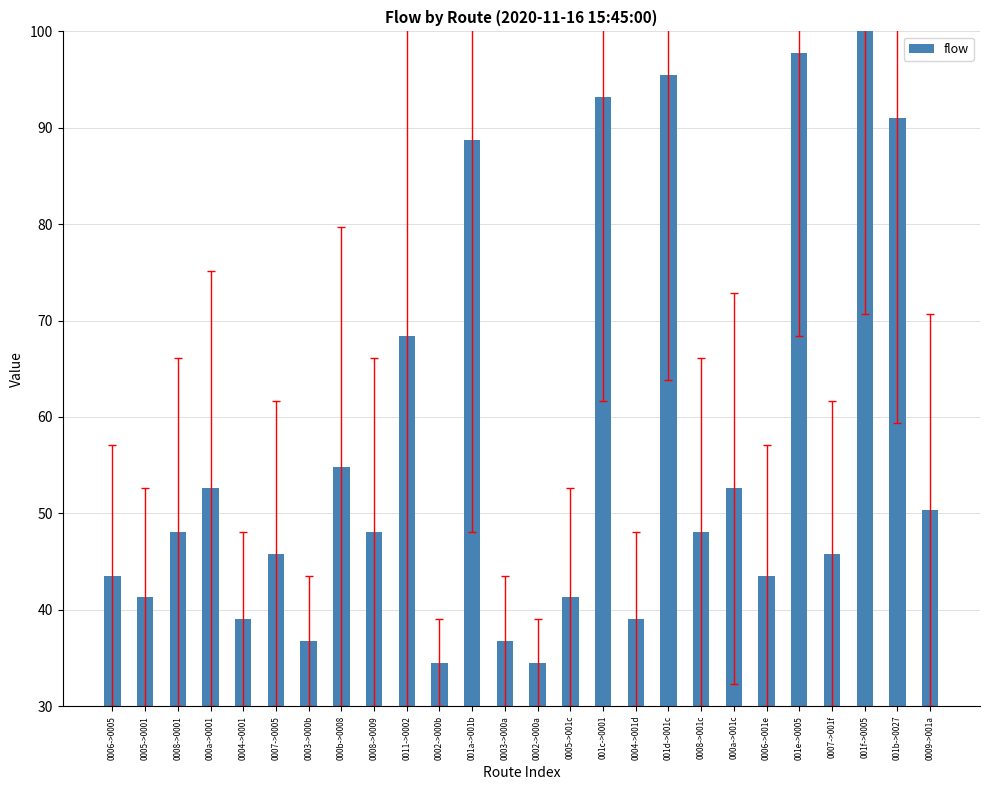

What is the label of the 6th bar from the left?

0007->0005